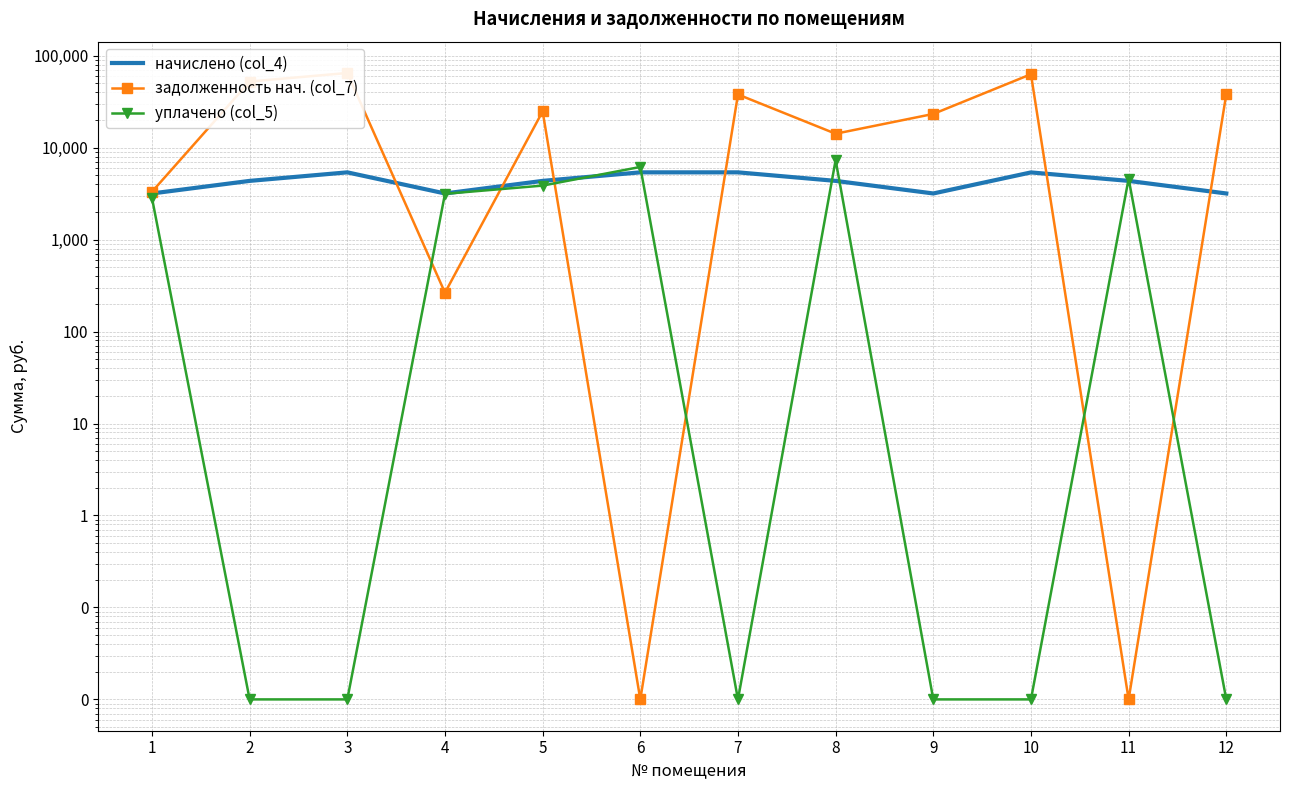

How many times do уплачено (col_5) and задолженность нач. (col_7) cross each other?

6